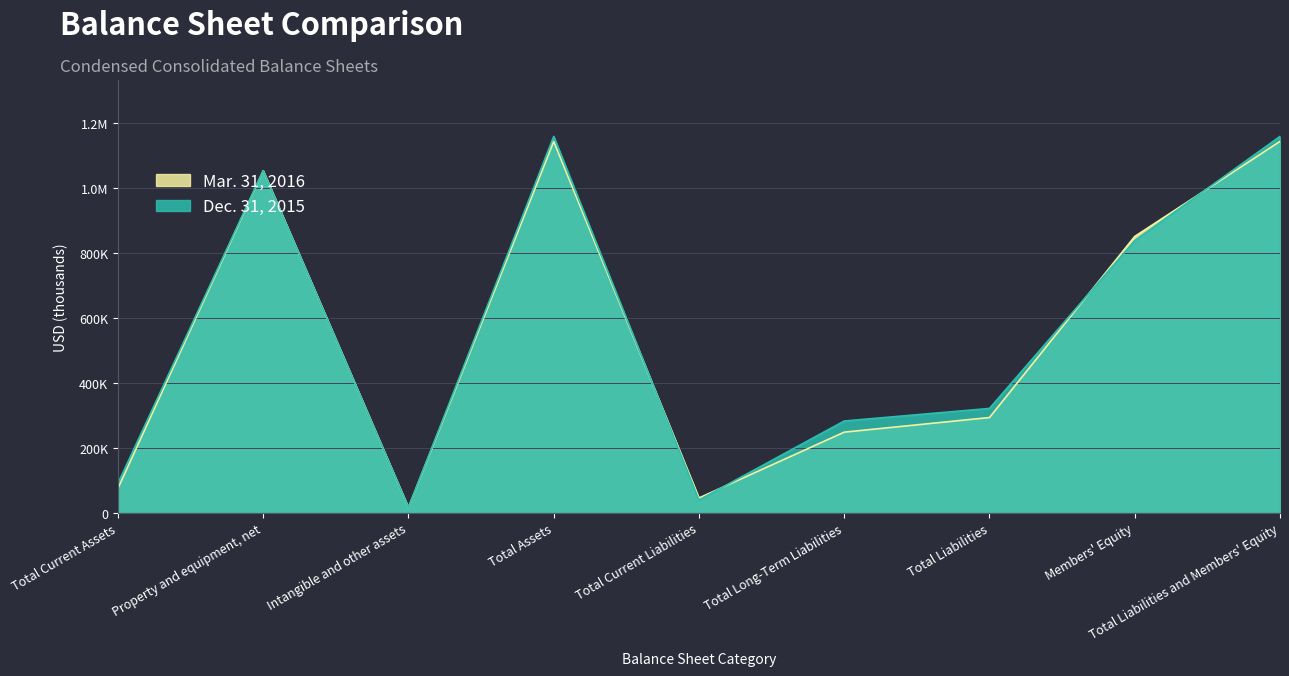

Reading left to right, what are all the values shown in this chart?

Mar. 31, 2016: Total Current Assets=74693	Property and equipment, net=1054030	Intangible and other assets=15619	Total Assets=1144342	Total Current Liabilities=45057	Total Long-Term Liabilities=247997	Total Liabilities=293054	Members' Equity=851288	Total Liabilities and Members' Equity=1144342
Dec. 31, 2015: Total Current Assets=90179	Property and equipment, net=1053810	Intangible and other assets=15637	Total Assets=1159626	Total Current Liabilities=38776	Total Long-Term Liabilities=282352	Total Liabilities=321128	Members' Equity=838498	Total Liabilities and Members' Equity=1159626